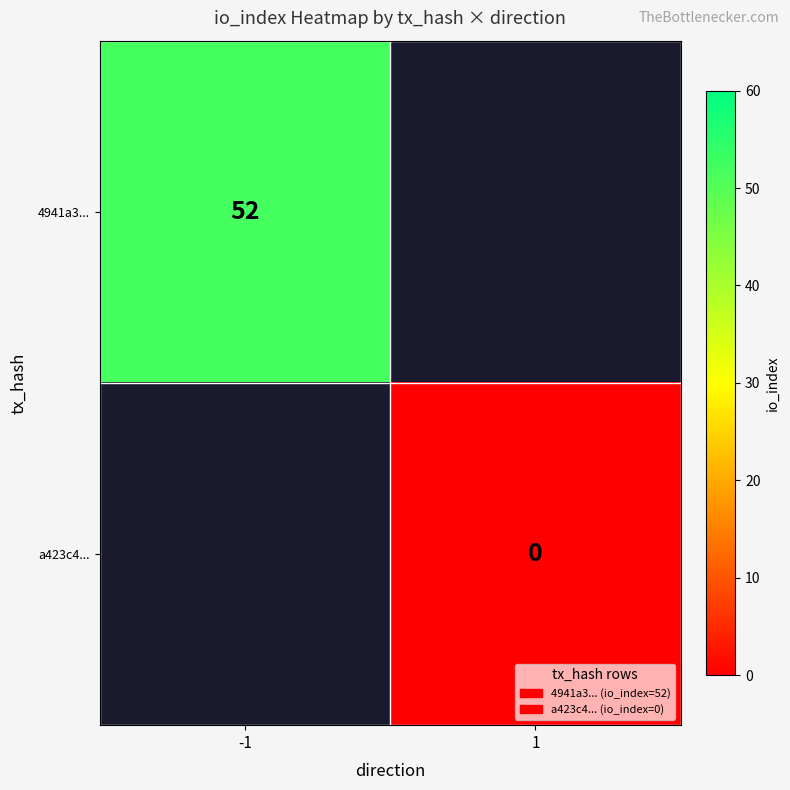

Is it true that 4941a3... equals 76 at -1?

False